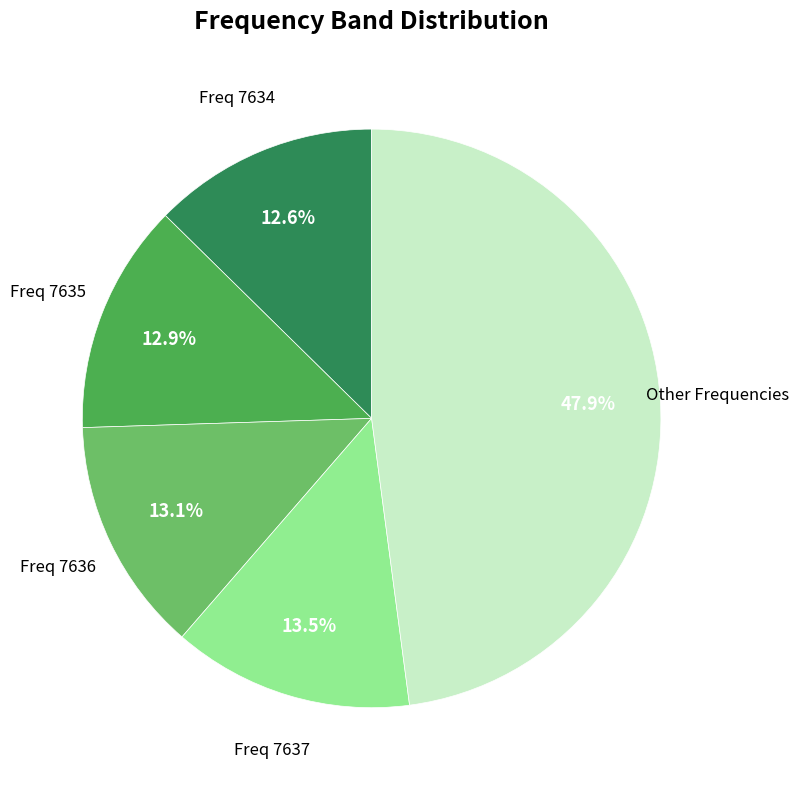

Count the number of slices in the pie.

5